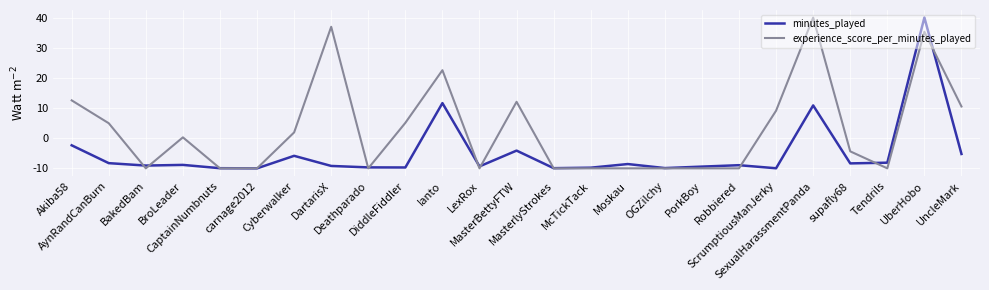

Which series has the largest total across all categories?

experience_score_per_minutes_played